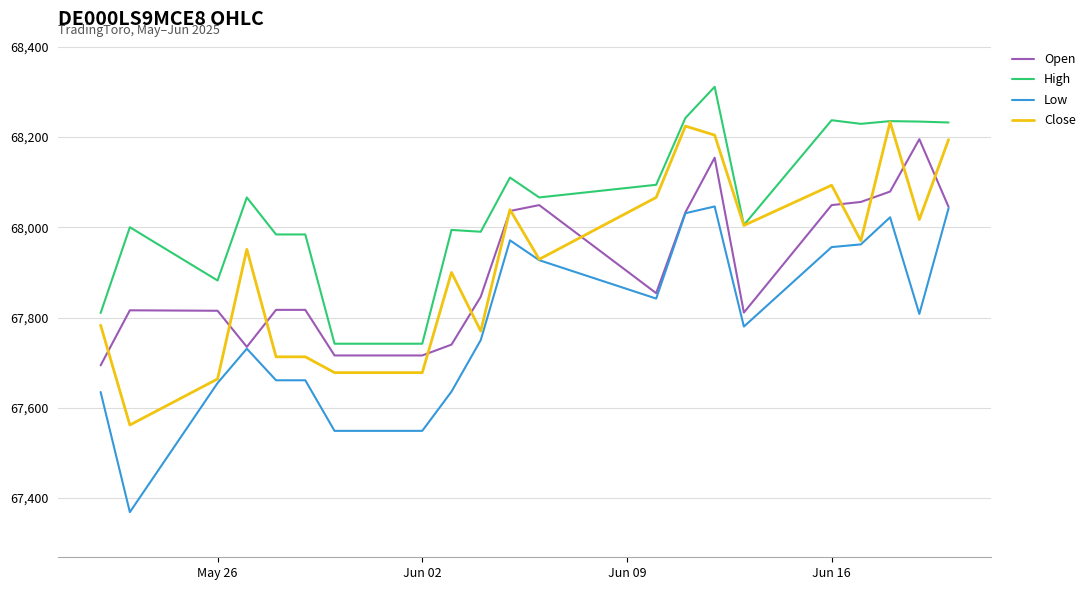

Which series has the largest total across all categories?

High